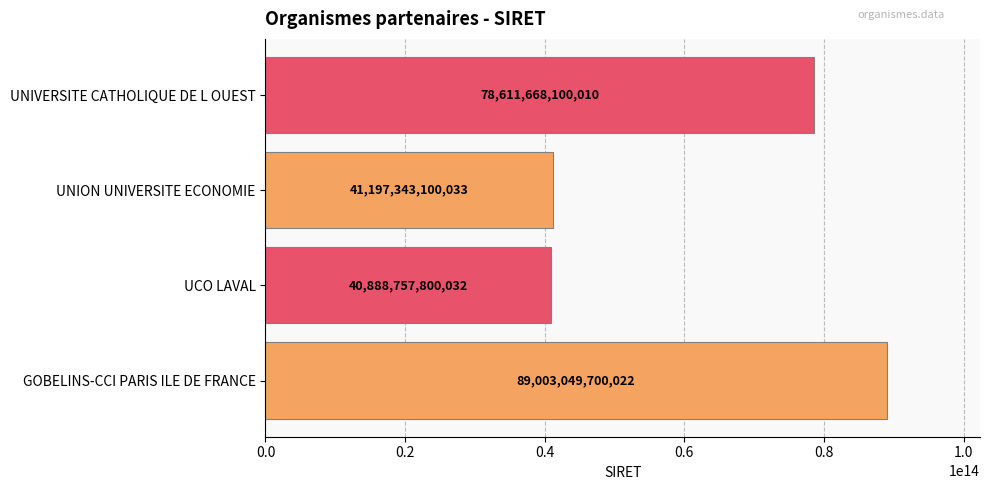

What value does the data have at UNIVERSITE CATHOLIQUE DE L OUEST, to the nearest 50?

78611668100000